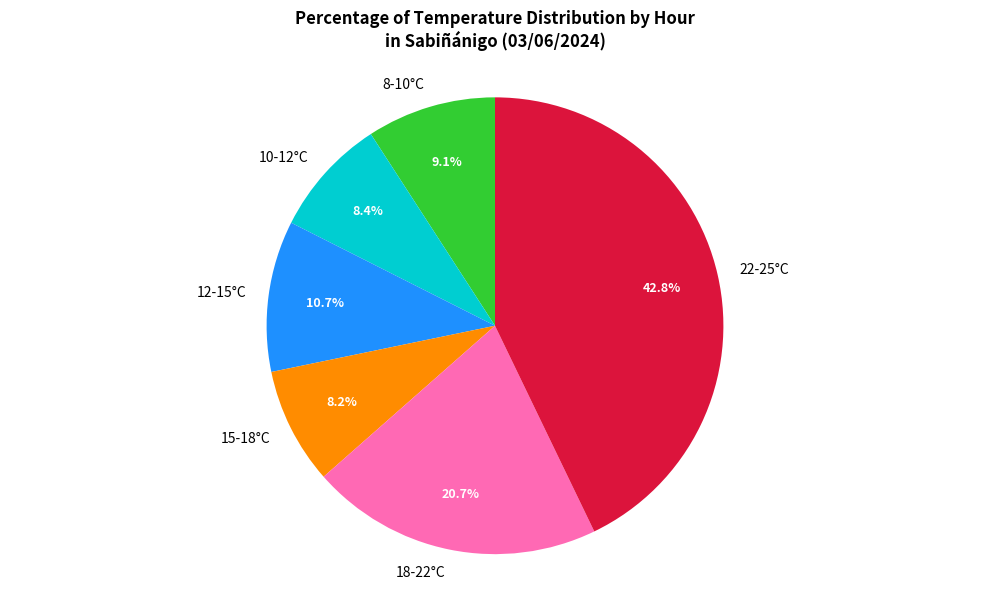

Which slice is the largest?

22-25°C